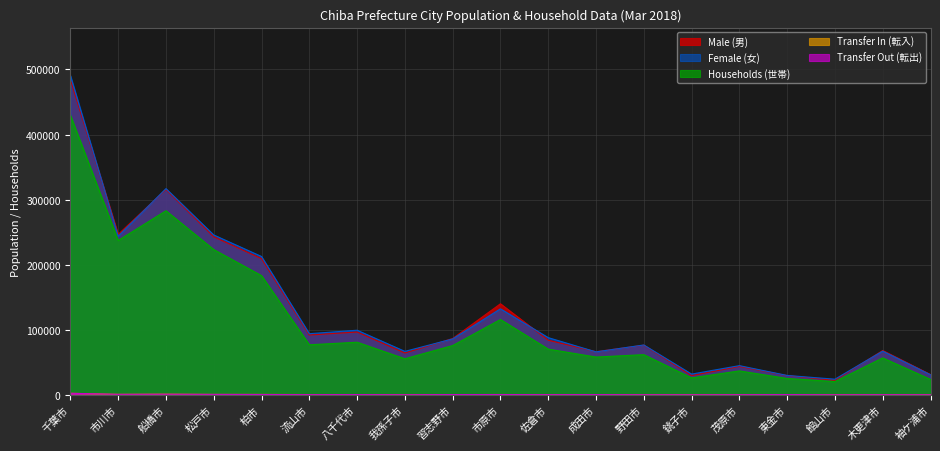

How many data points in Transfer Out (転出) are less than 332?

9